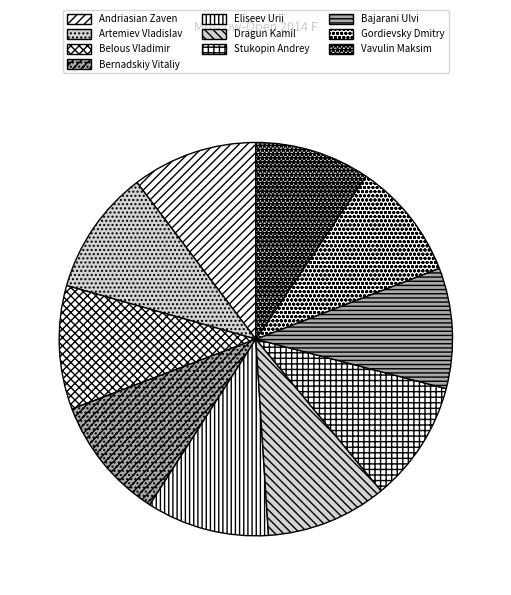

Count the number of slices in the pie.

10